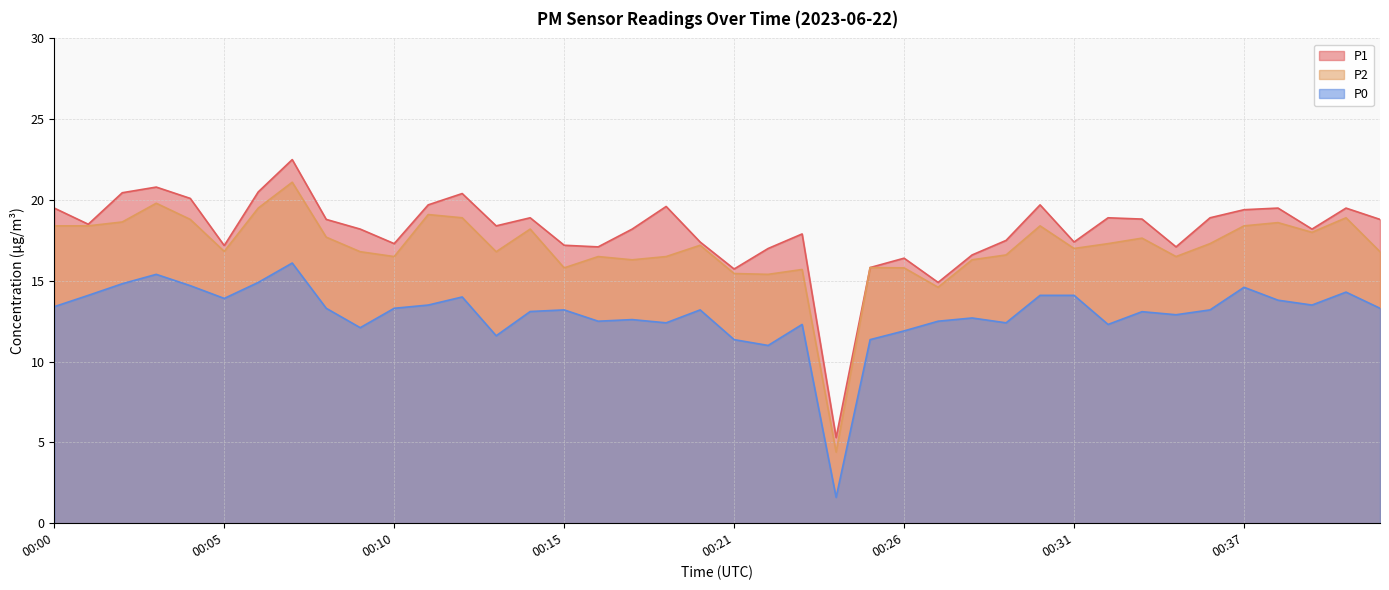

True or false: P2 and P0 intersect in this chart.

False